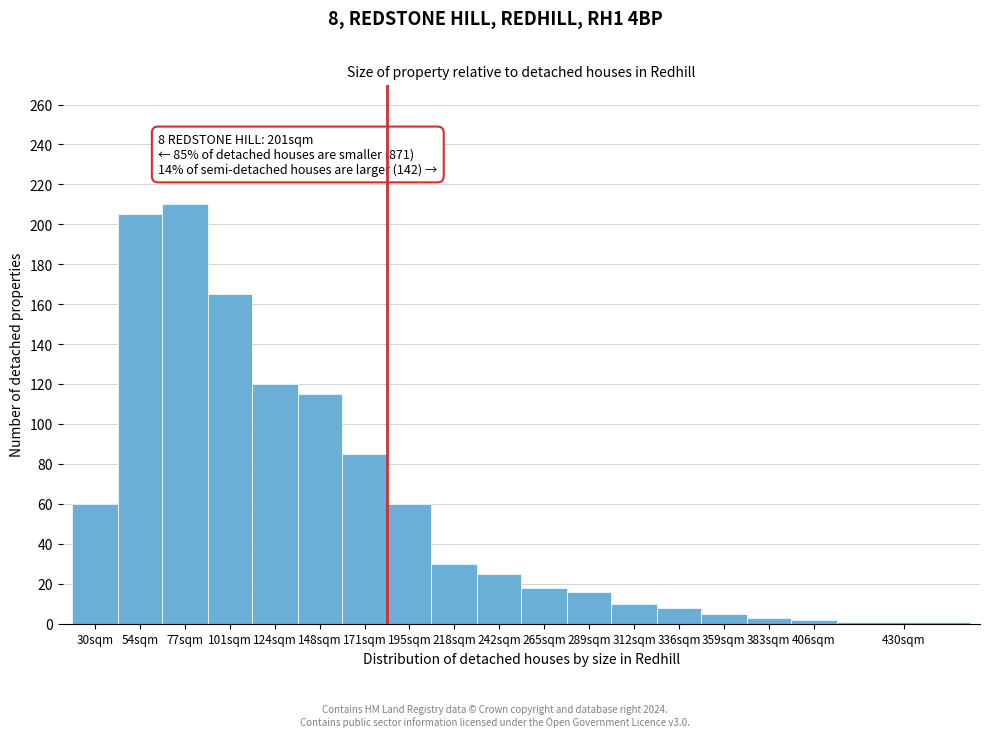

What is the change in value from 171sqm to 265sqm?

-67